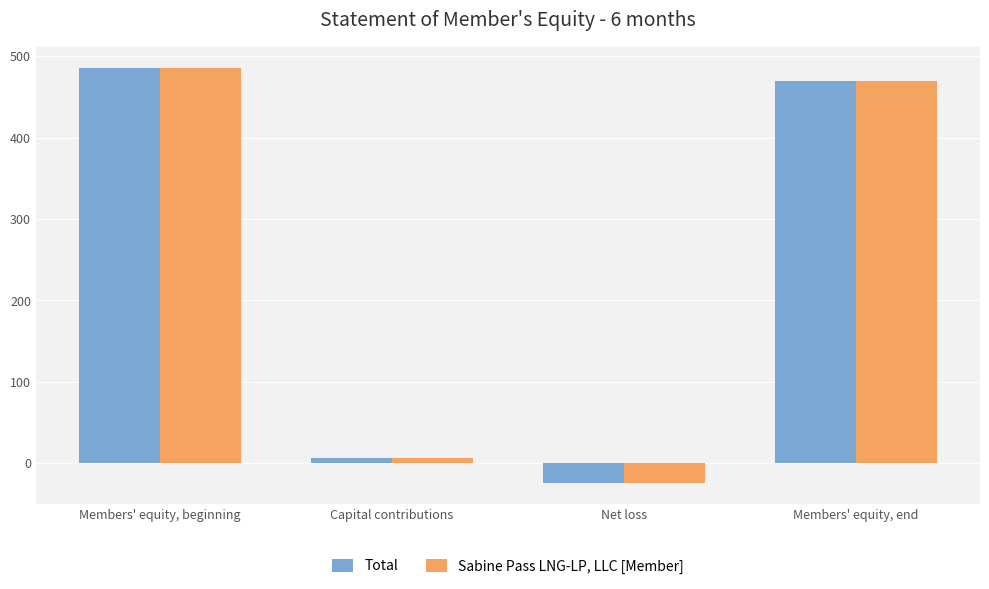

What value does the Sabine Pass LNG-LP, LLC [Member] series have at Members' equity, beginning, to the nearest 100?

500